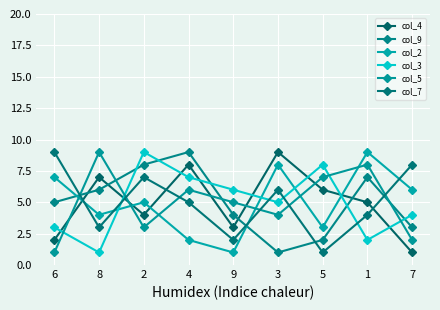

What is the label of the 2nd point from the right?

1